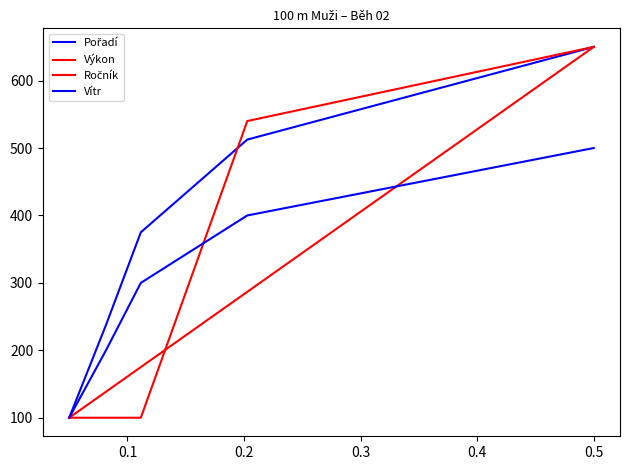

True or false: Vítr and Pořadí cross at least once.

False